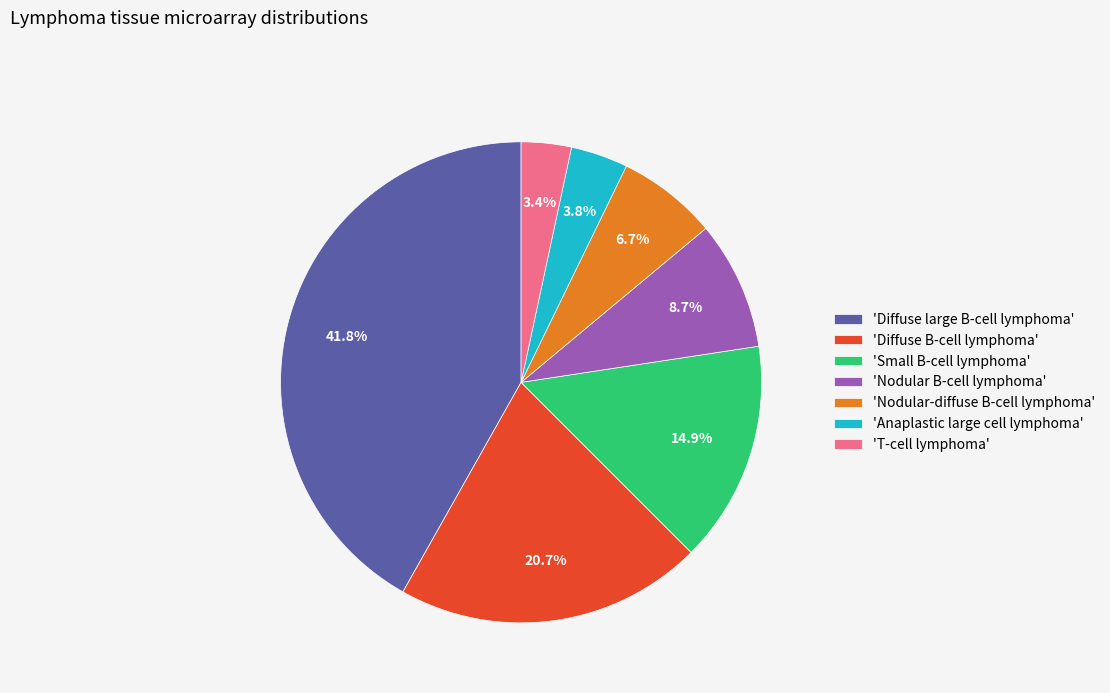

Approximately how many times larger is the value at 'Diffuse large B-cell lymphoma' compared to 'Diffuse B-cell lymphoma'?

2.0